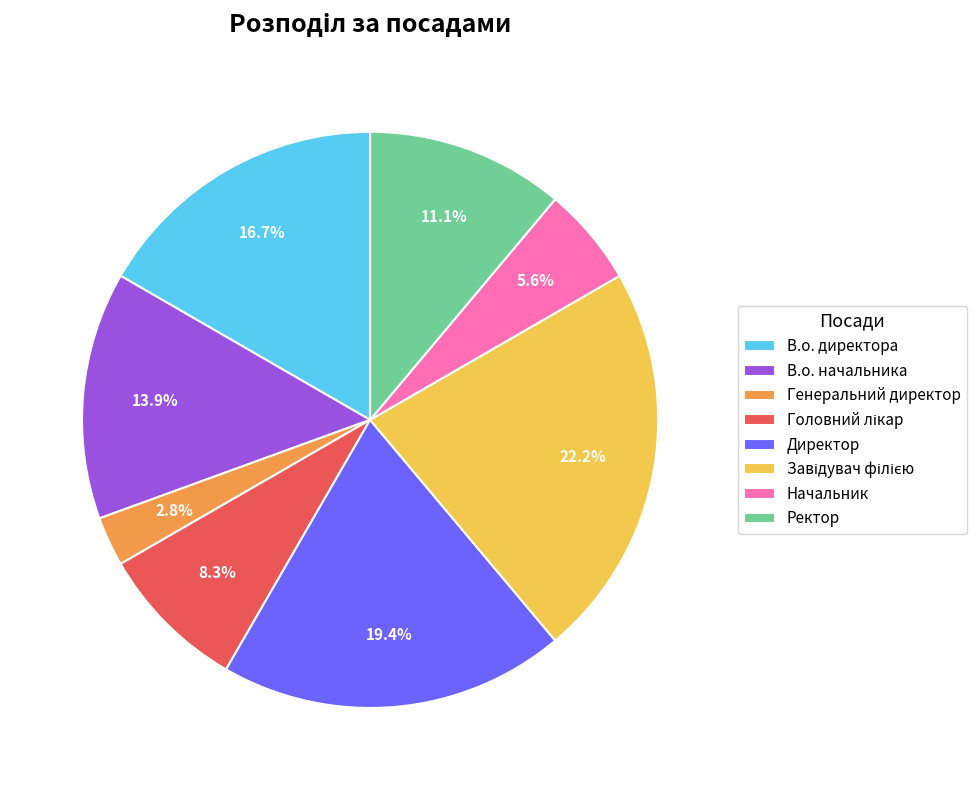

Is Начальник the majority of the pie?

No